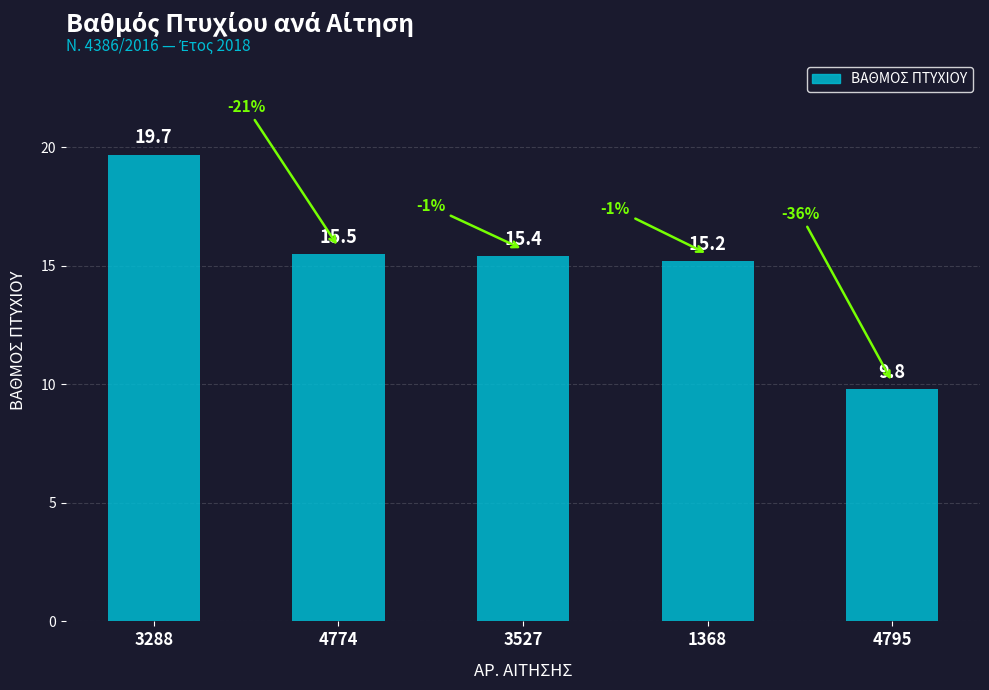

At which category does the chart reach its peak across all series?

3288